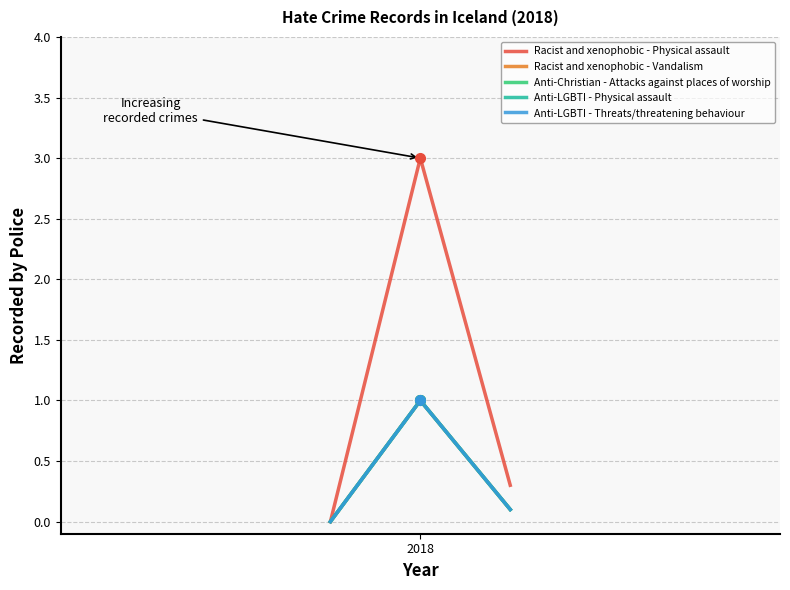

What is the greatest value displayed?

3.0